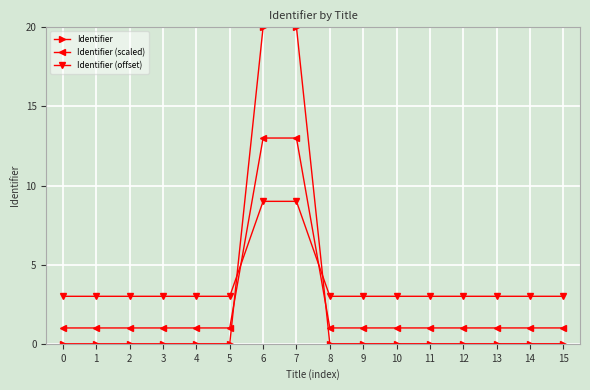

After their last crossing, which series has the higher values: Identifier (scaled) or Identifier (offset)?

Identifier (offset)